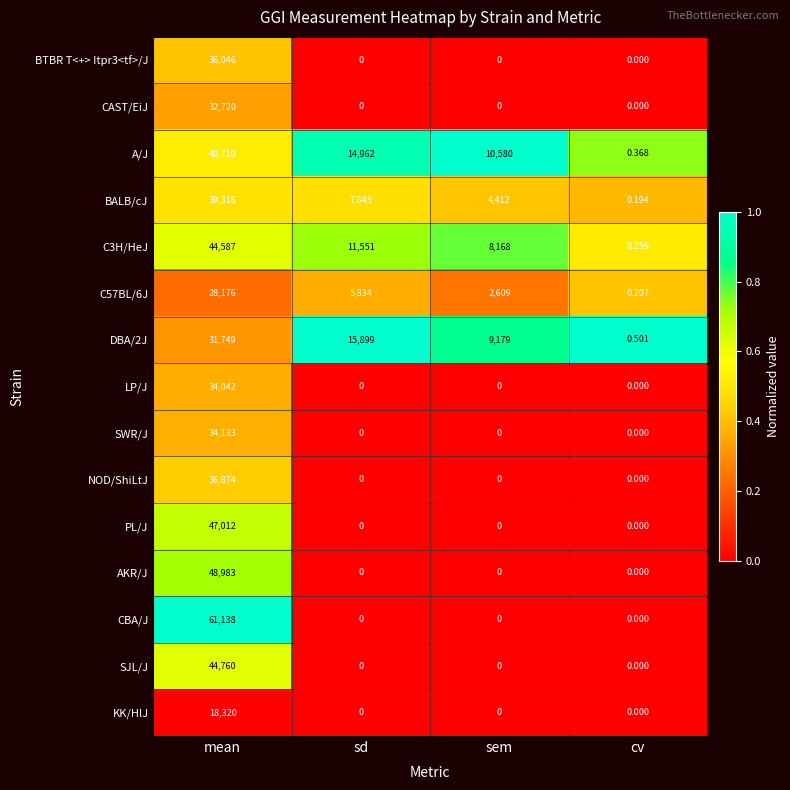

List the labels in order of C57BL/6J value, smallest first.

cv, sem, sd, mean